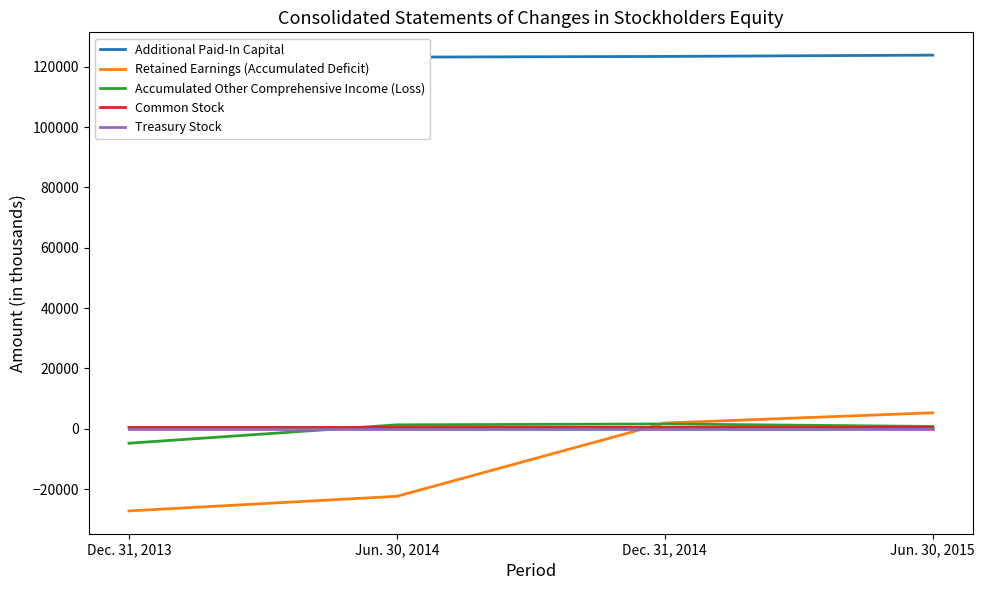

How many distinct data groups are displayed?

5